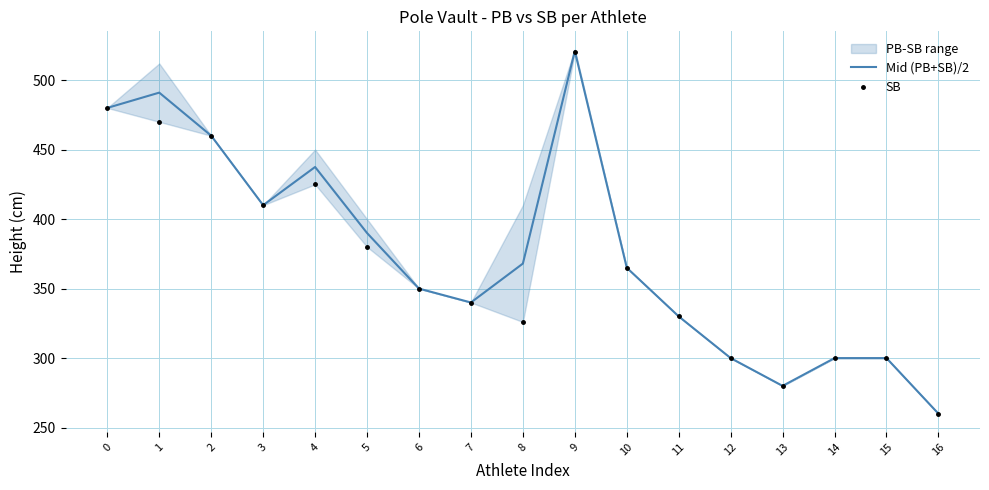

What is the average value of the Mid (PB+SB)/2 series?

375.4